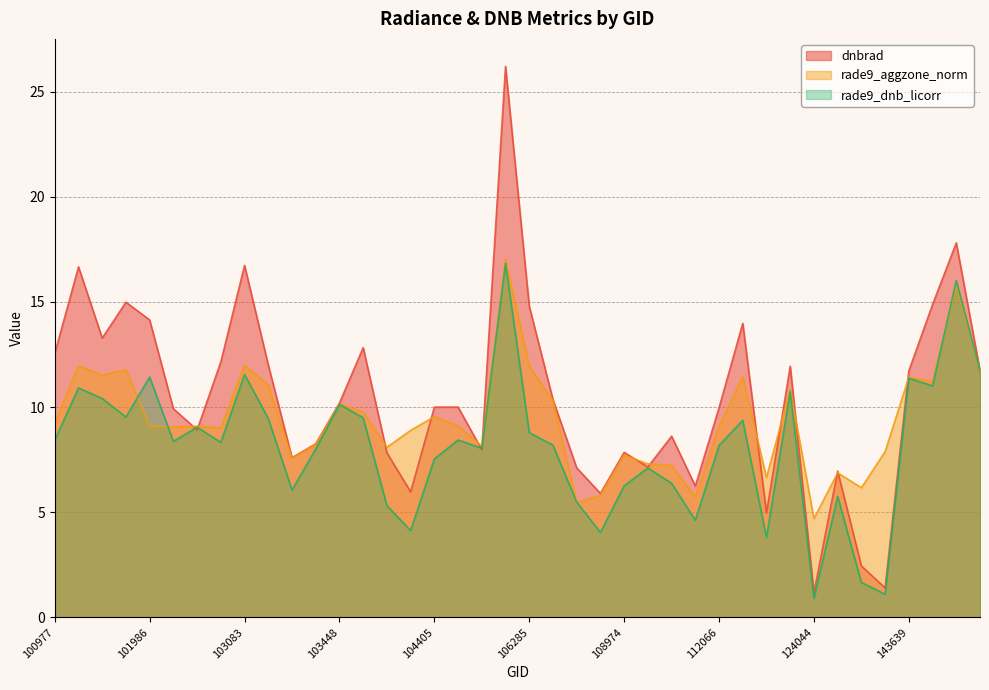

True or false: rade9_aggzone_norm and rade9_dnb_licorr intersect in this chart.

True